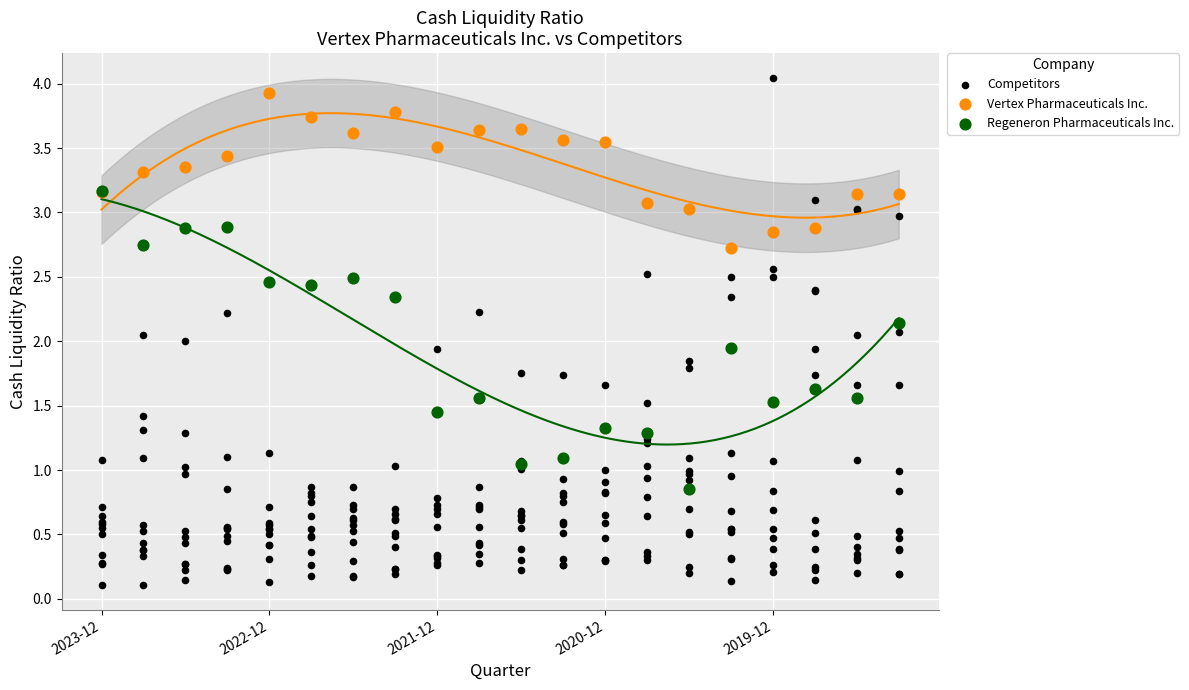

Which series has the largest Y range (max minus min)?

Competitors